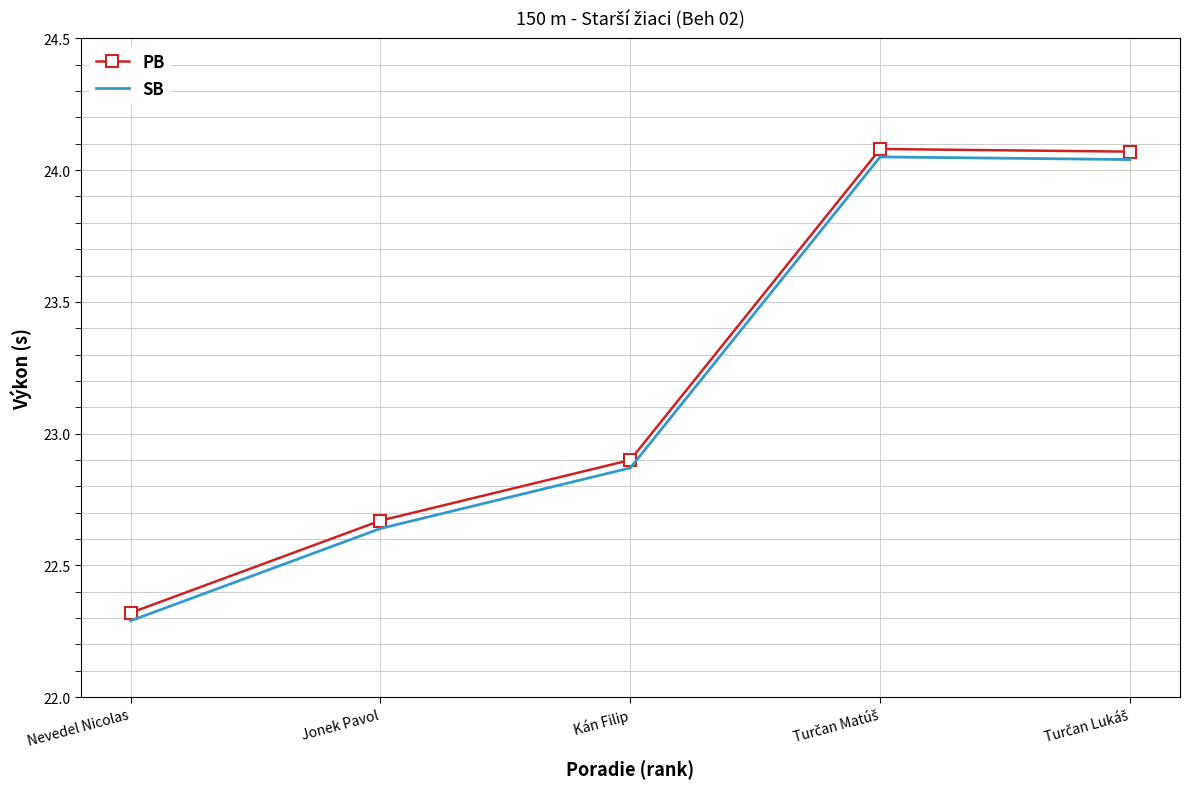

True or false: SB and PB cross at least once.

False